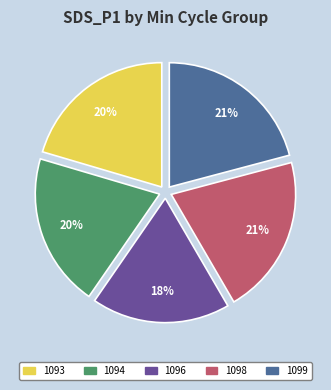

Which slice is the smallest?

1096